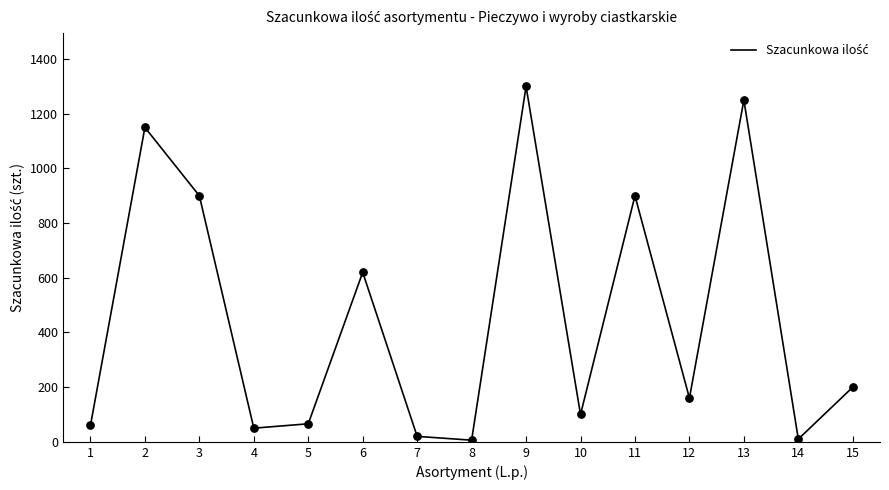

Which has a higher value, 6 or 8?

6